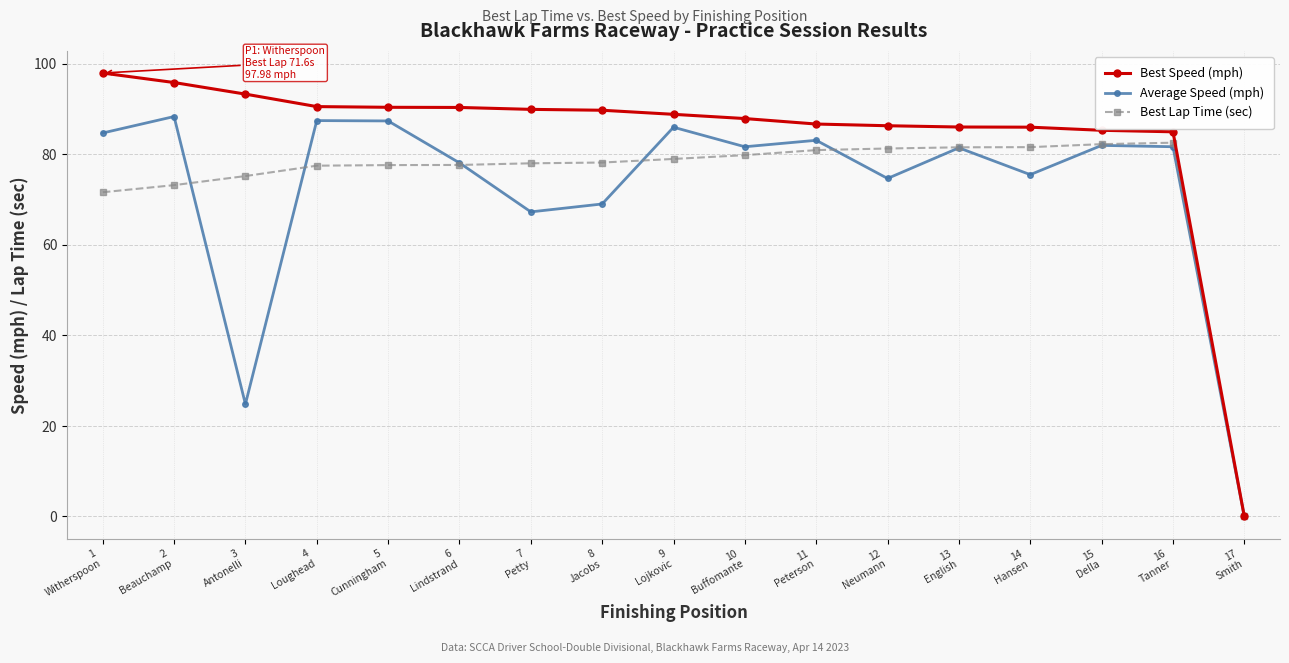

How many lines are shown in the chart?

3